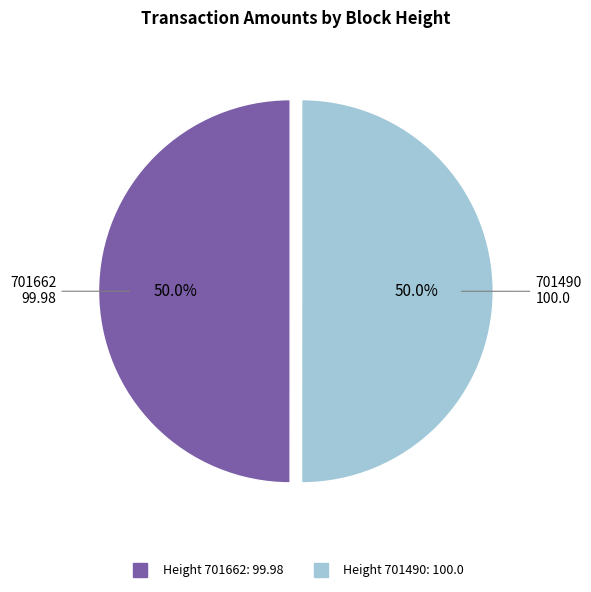

How many slices are in this pie chart?

2